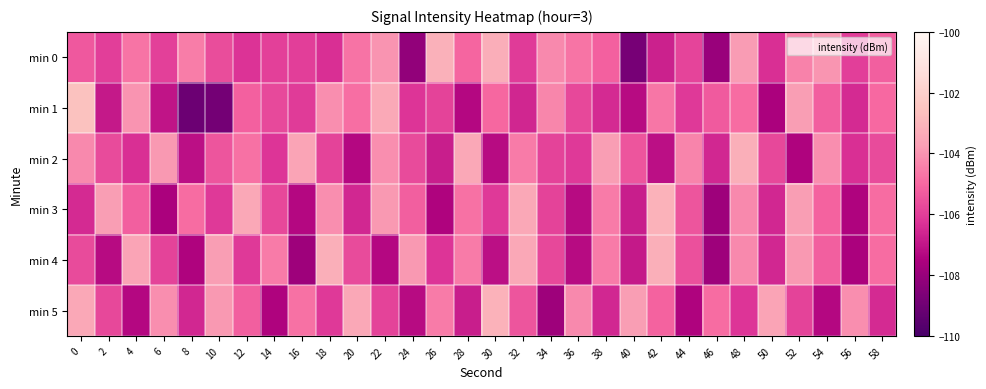

At which category does the chart reach its minimum across all series?

8